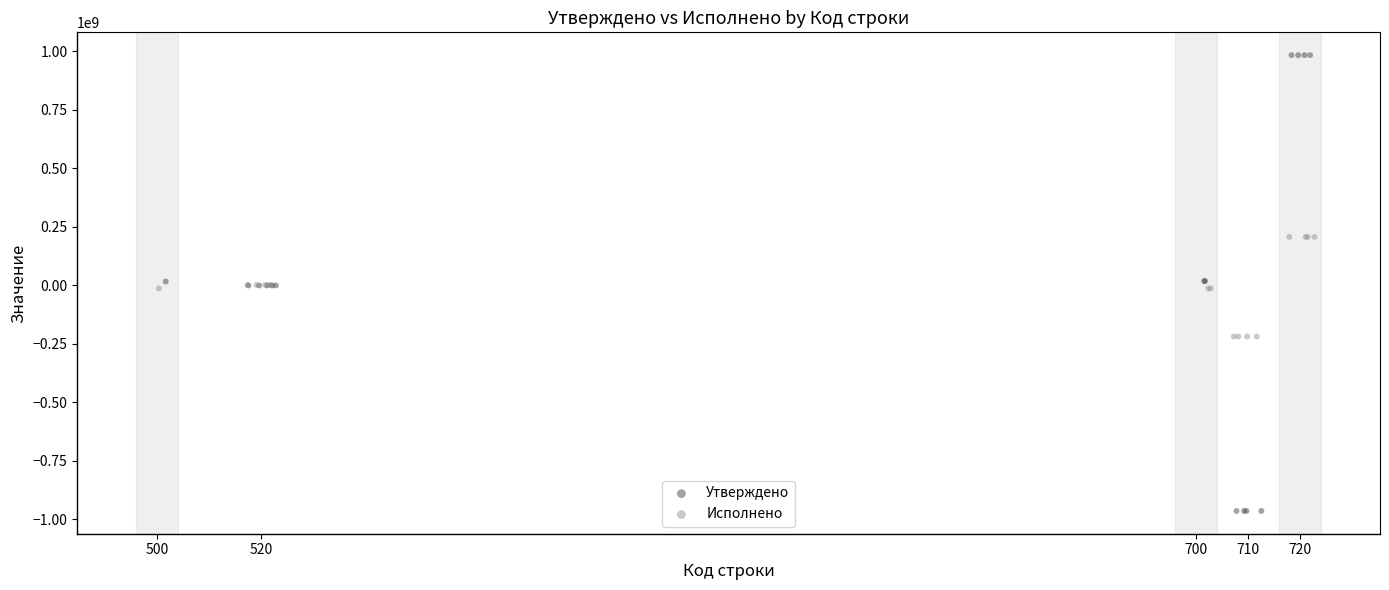

Which series has the widest spread of Y values?

Утверждено